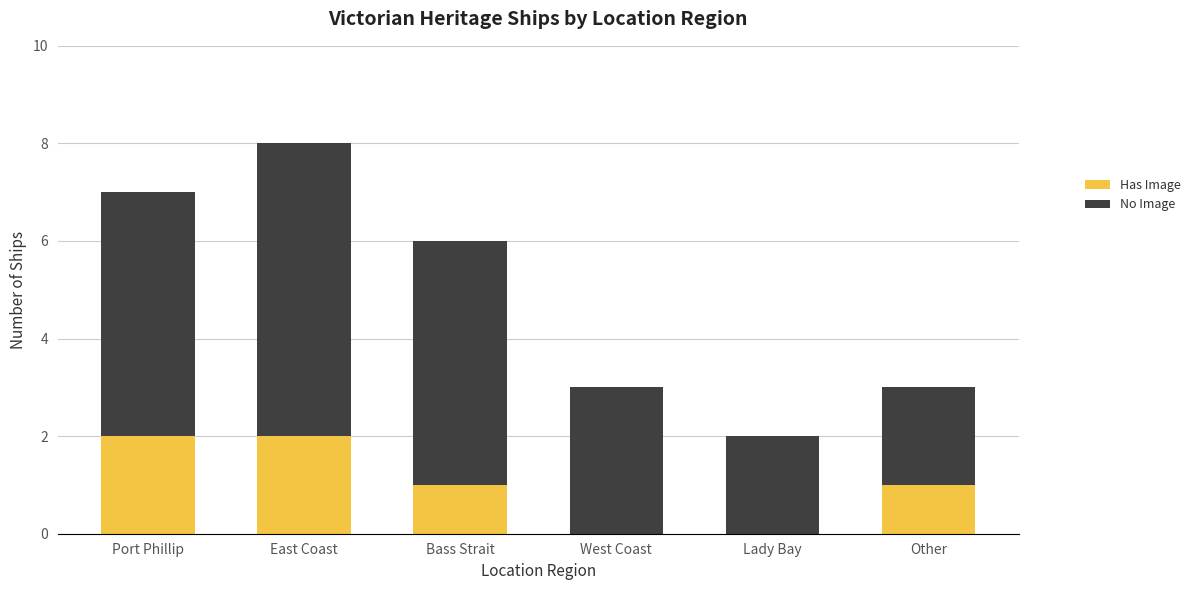

Reading right to left, list the values for the Has Image series.

Other=1	Lady Bay=0	West Coast=0	Bass Strait=1	East Coast=2	Port Phillip=2